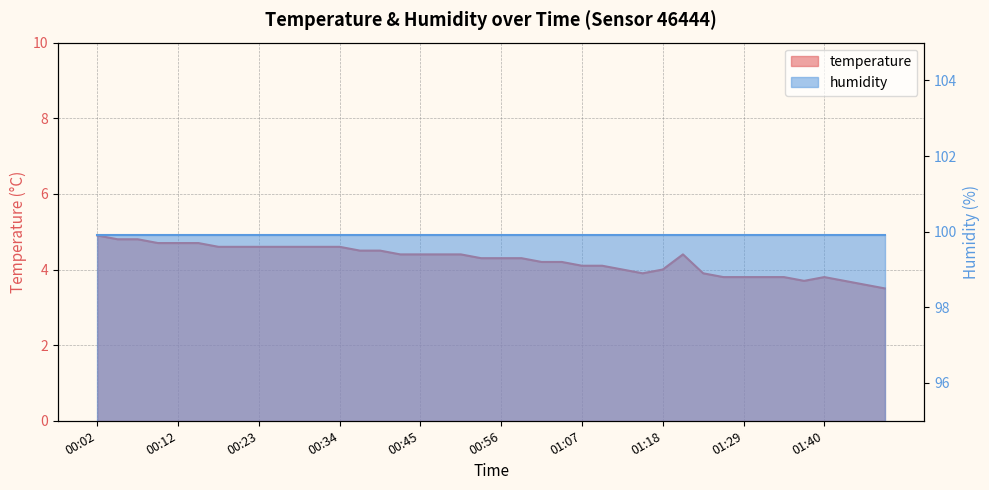

At which category does the chart reach its peak across all series?

00:02